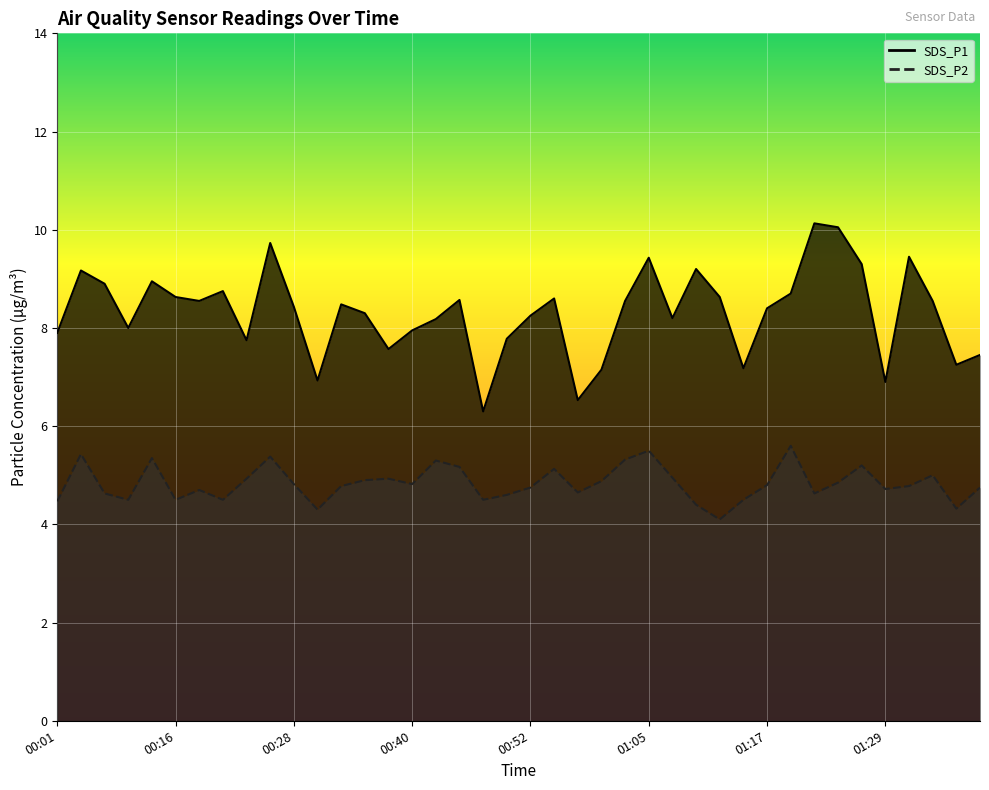

How many lines are shown in the chart?

2